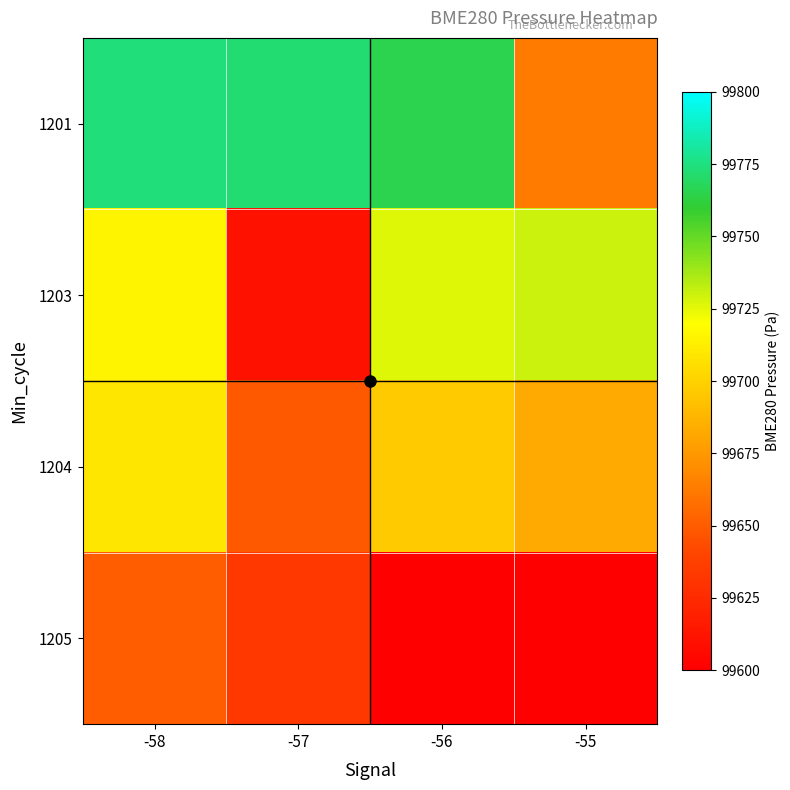

What is the total value across all series at -57?

398664.9